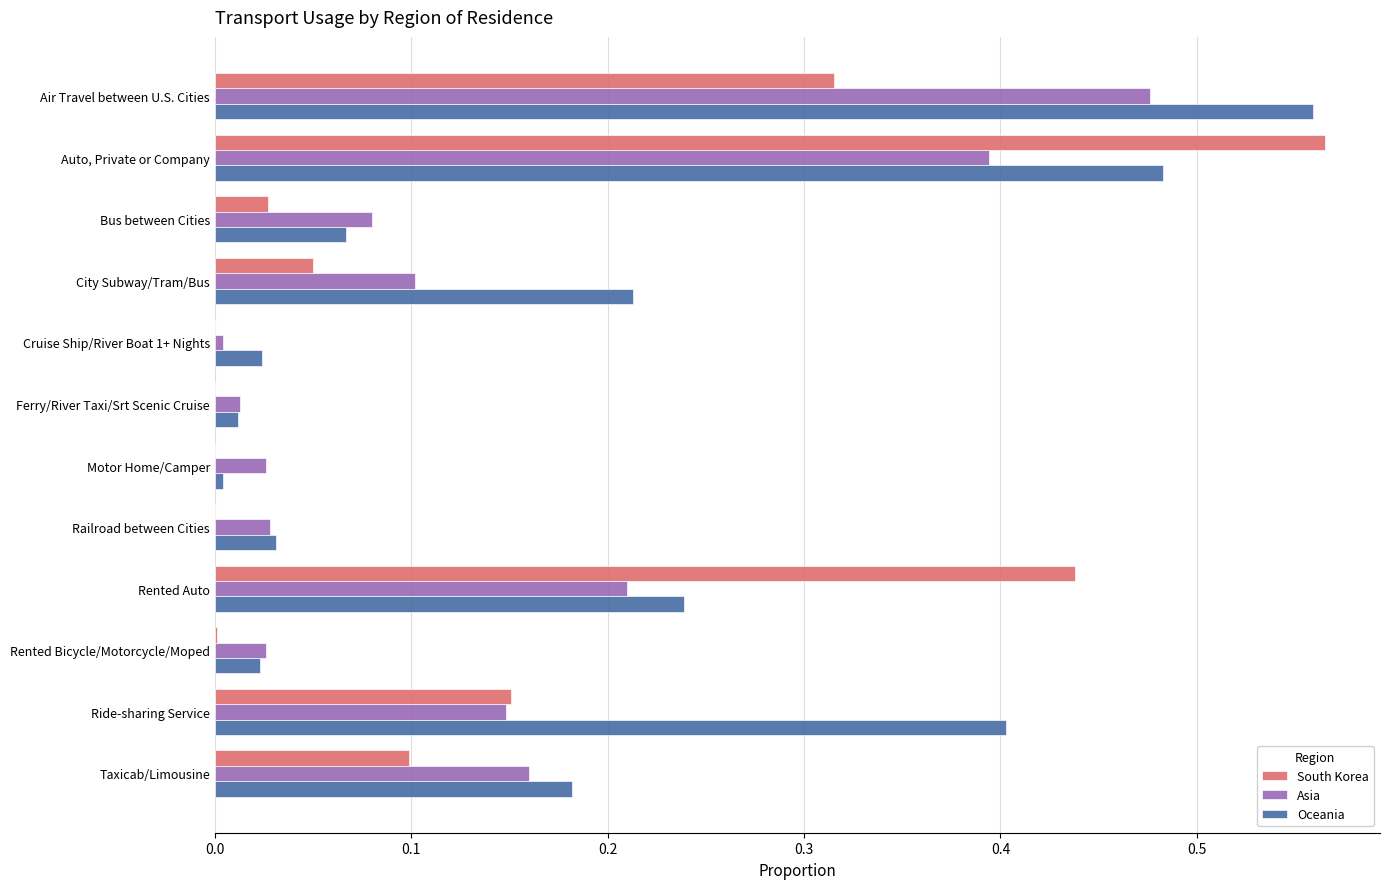

What is the total value across all series at Ride-sharing Service?

0.7